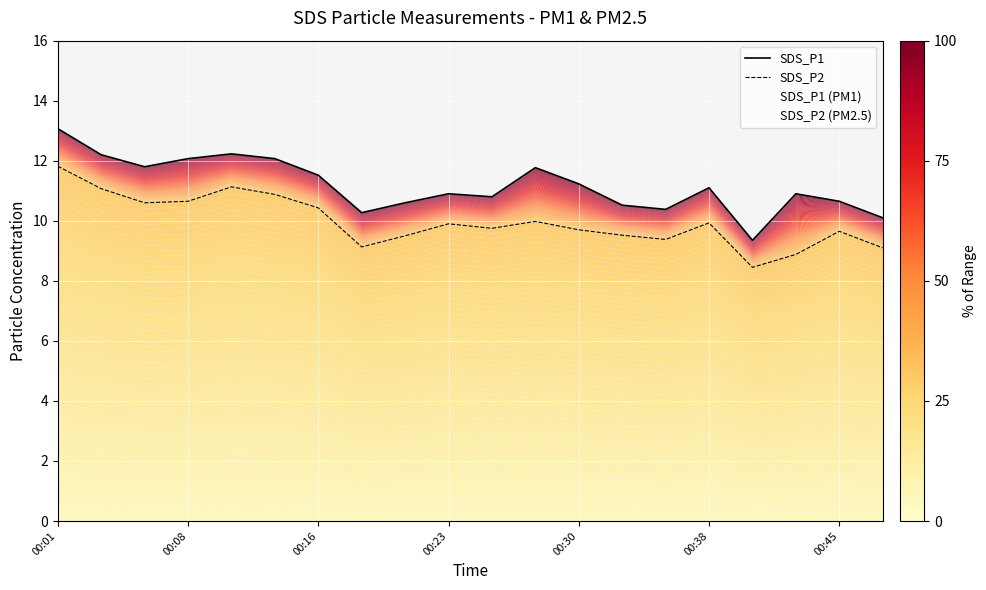

What is the value of the SDS_P1 point at the 19th from the left?

10.7